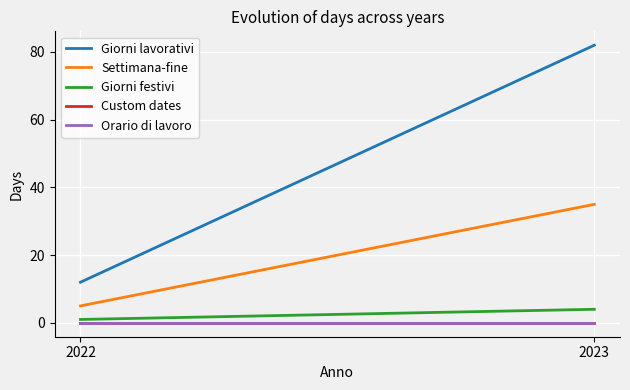

What is the highest value of the Giorni lavorativi series?

82